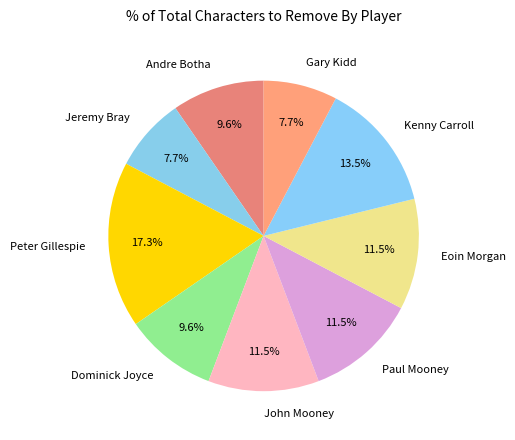

To the nearest percent, what is the average slice percentage?

11%